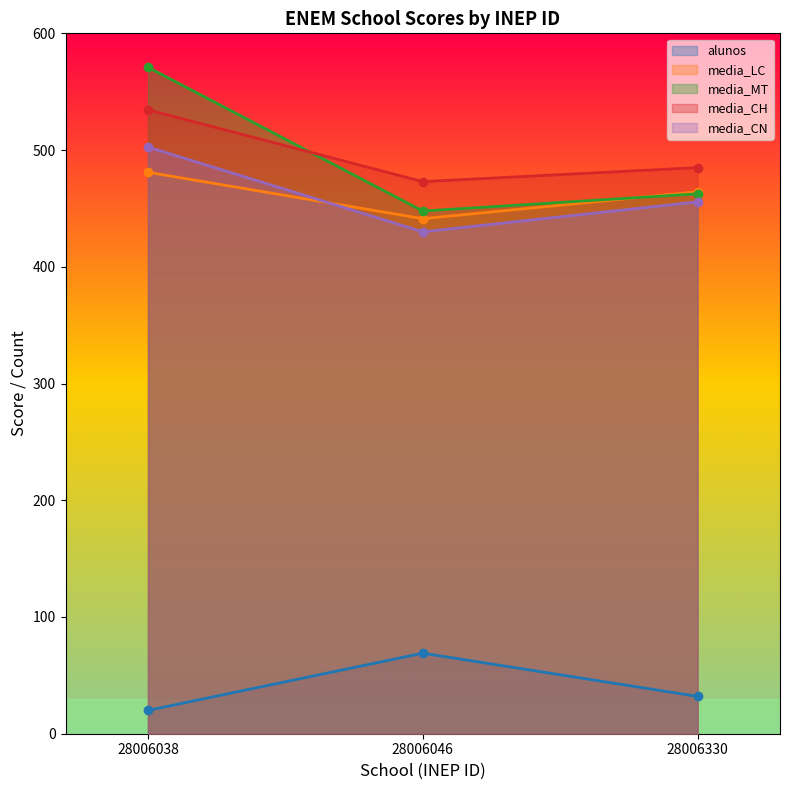

Reading right to left, transcribe all the data shown in this chart.

alunos: 28006330=32.0	28006046=69.0	28006038=20.0
media_LC: 28006330=464.3	28006046=441.2	28006038=481.0
media_MT: 28006330=462.5	28006046=447.8	28006038=570.9
media_CH: 28006330=485.0	28006046=473.0	28006038=534.5
media_CN: 28006330=455.6	28006046=430.0	28006038=502.6